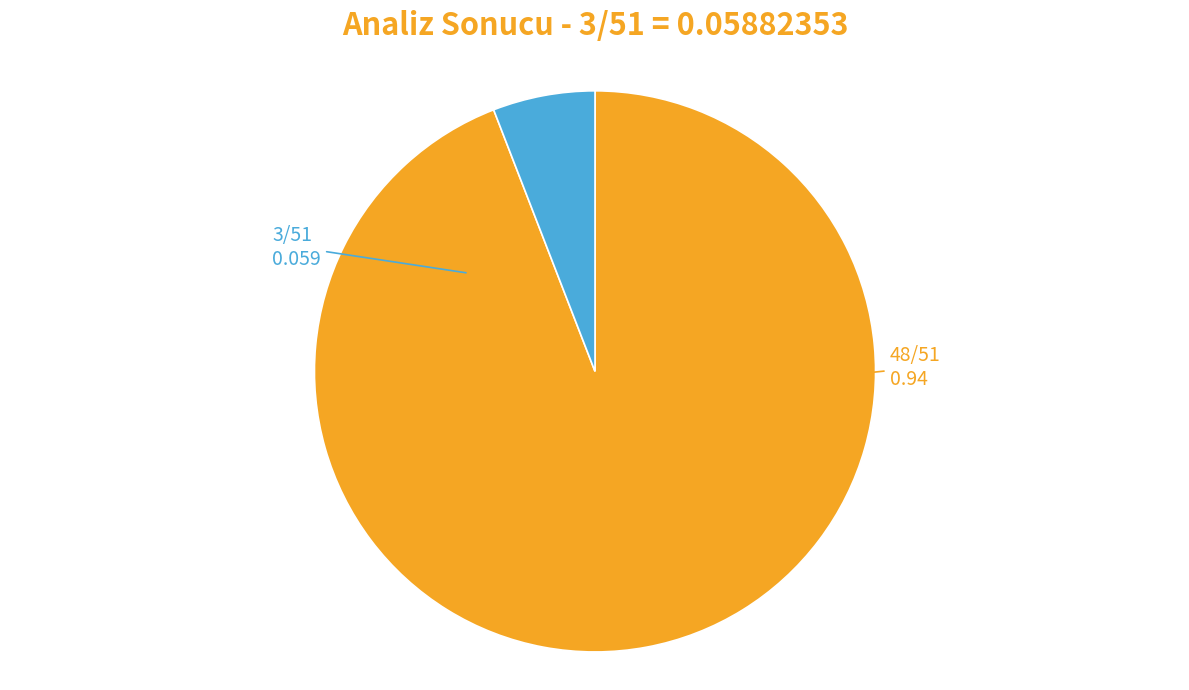

Is there any slice that represents more than half of the pie?

Yes